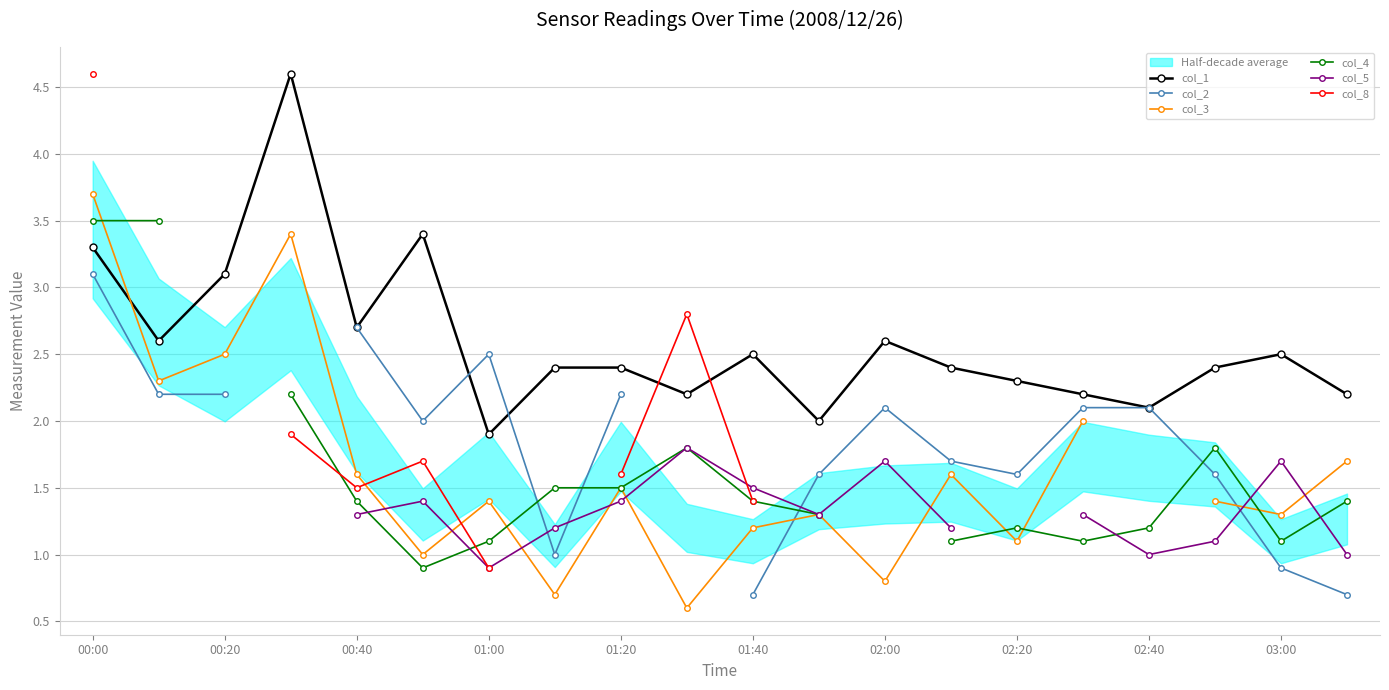

What is the highest value of the col_1 series?

4.6